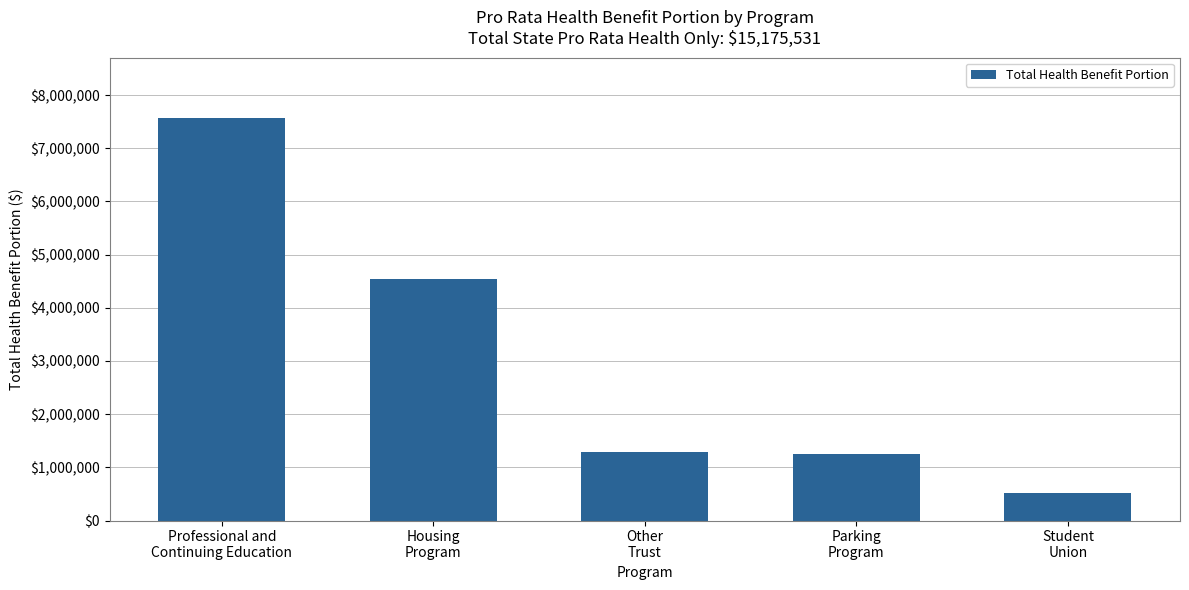

Where does the data first go above 1295201?

Professional and
Continuing Education